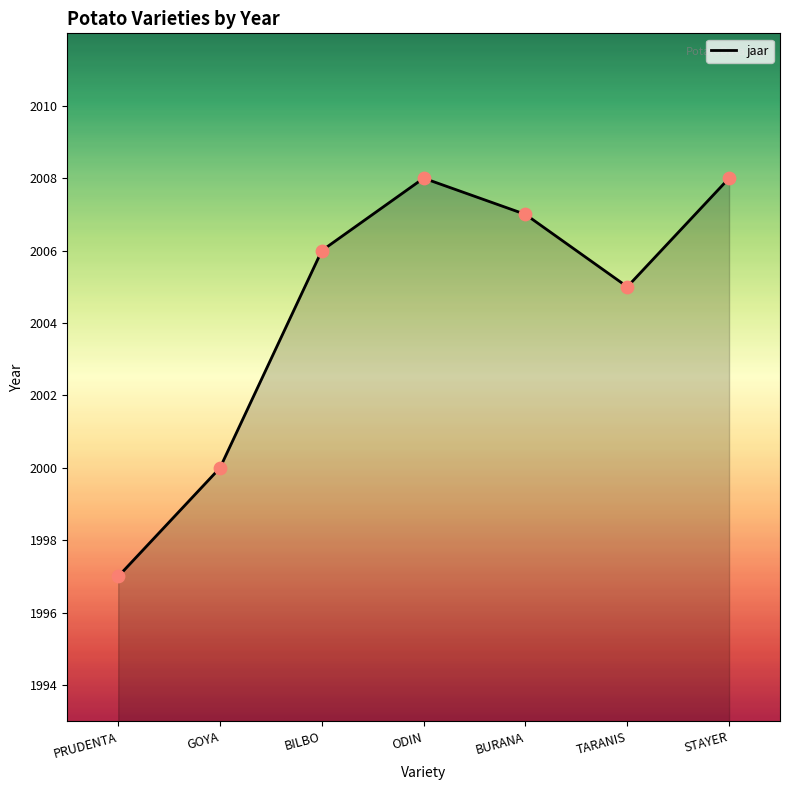

Which has a higher value, GOYA or TARANIS?

TARANIS